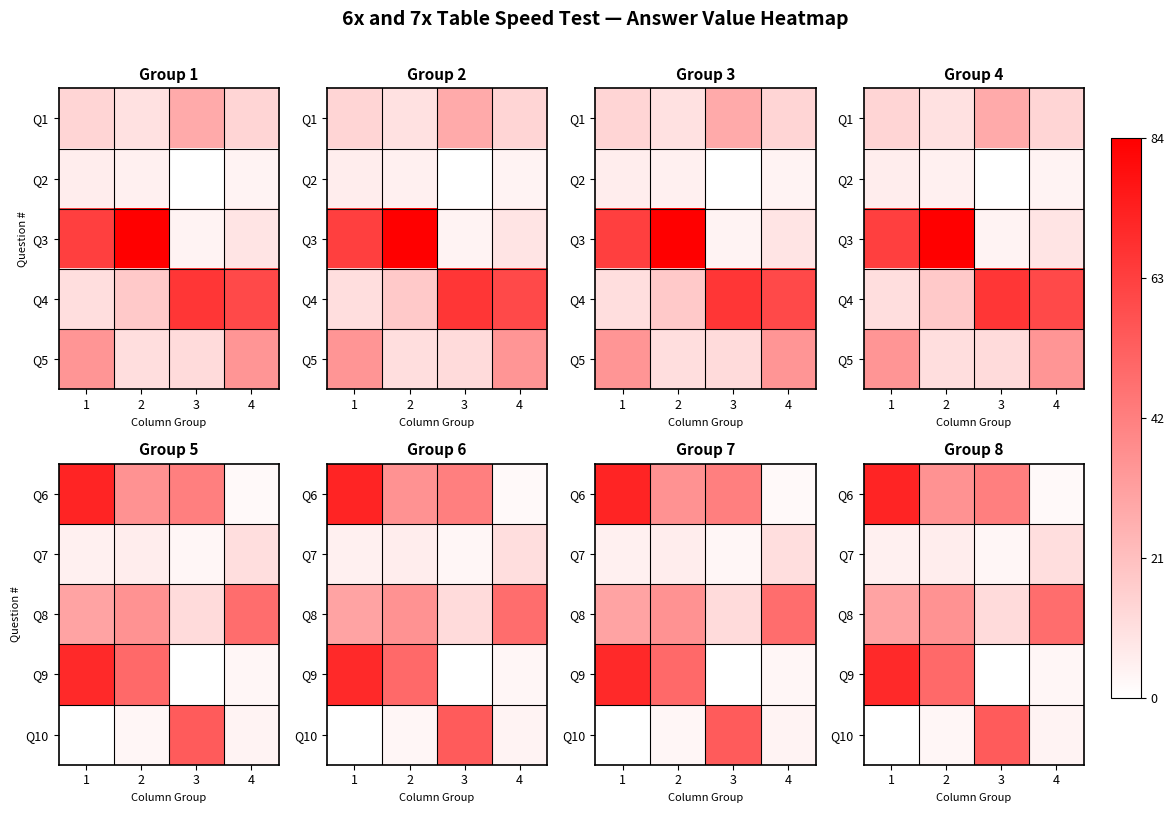

True or false: Q9 has a value of 70 at 1.

True